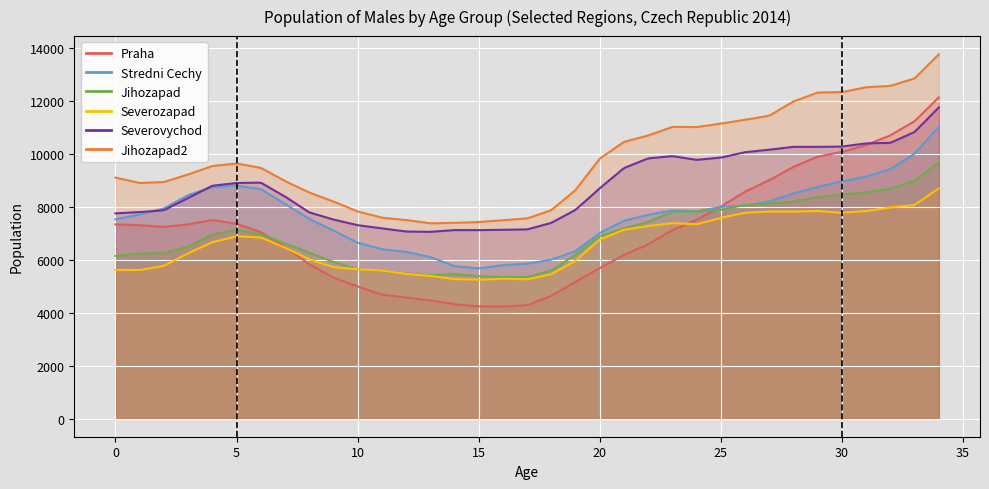

Where does the Stredni Cechy series first go above 7836?

2